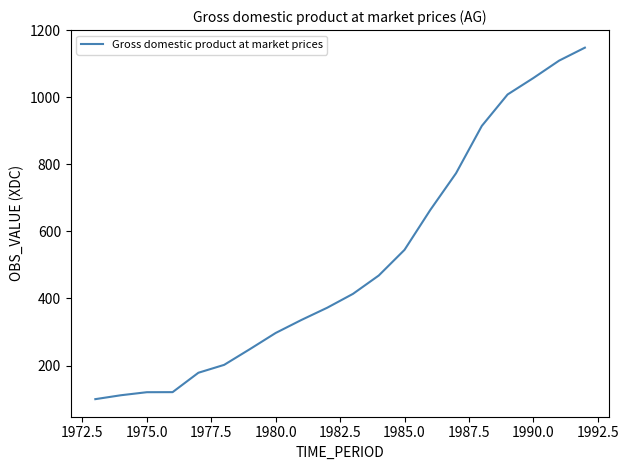

True or false: there are more than 1 points higher than both neighbors.

False